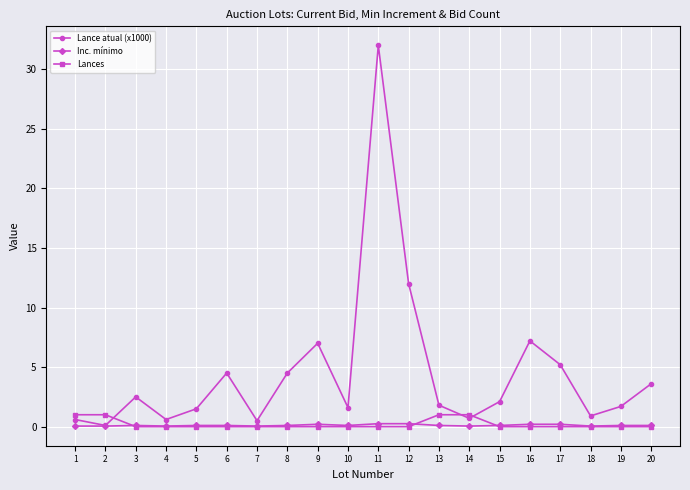

Is it true that Lances equals 0.0 at 8?

True